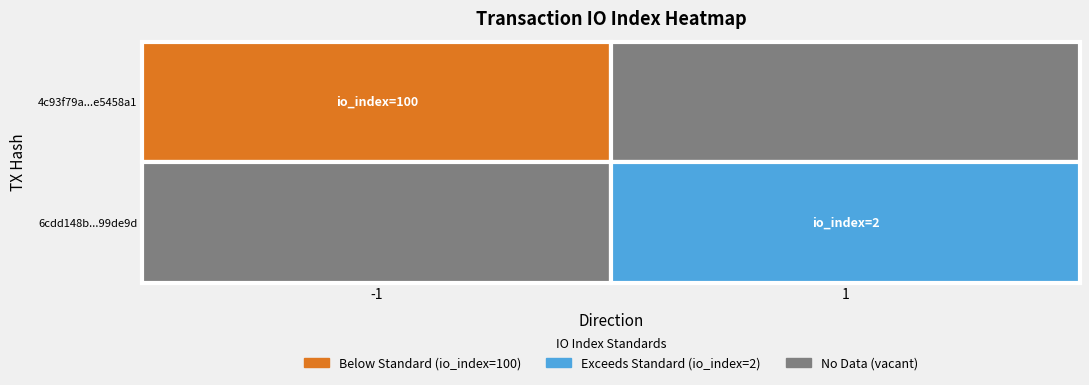

Reading left to right, what are all the values shown in this chart?

4c93f79ade3762c4bb910ef23f520b13e5458a1: -1	100
6cdd148bb52367705d479dc7caaf8326899de9d: 1	2